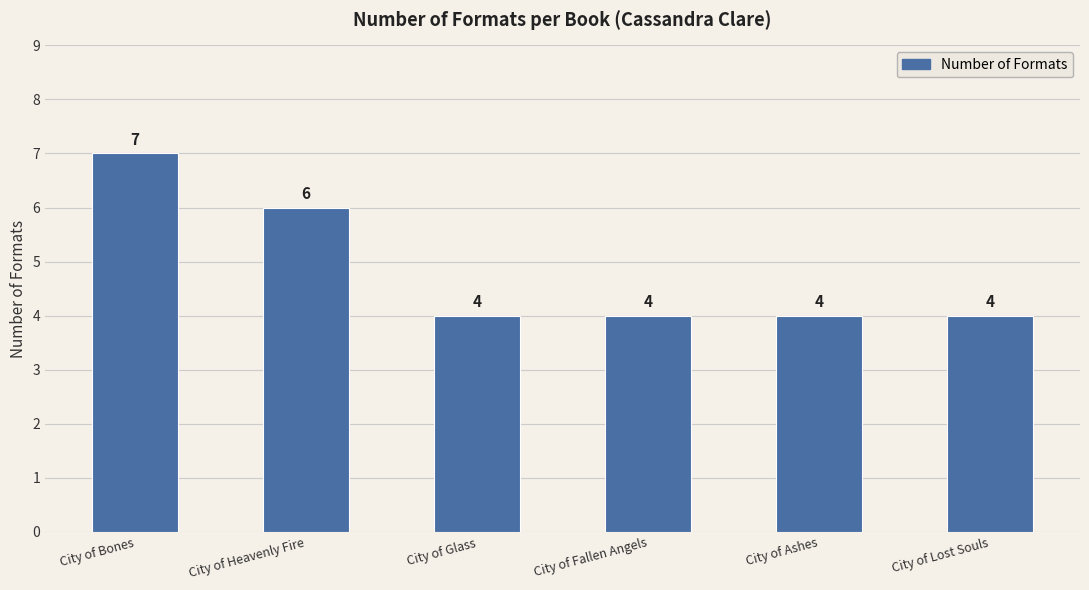

Reading right to left, extract all data points from this chart.

City of Lost Souls=4	City of Ashes=4	City of Fallen Angels=4	City of Glass=4	City of Heavenly Fire=6	City of Bones=7